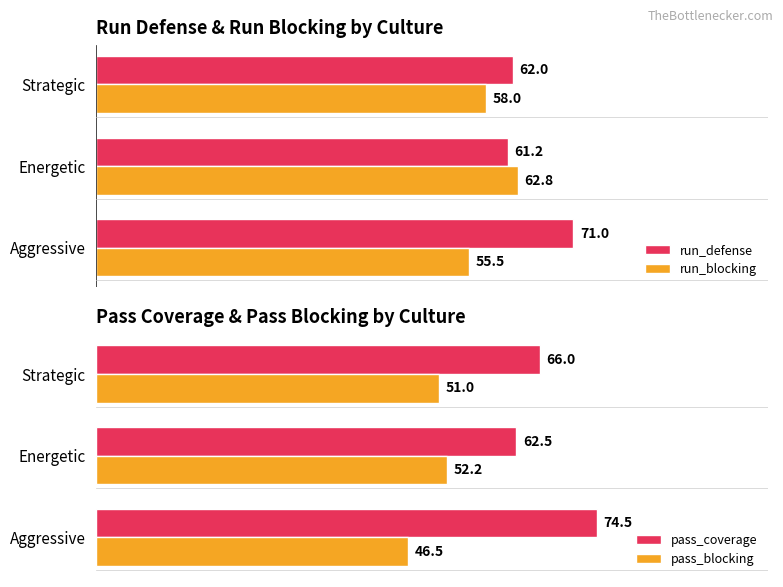

List the series in order of their overall mean, highest first.

pass_coverage, run_defense, run_blocking, pass_blocking